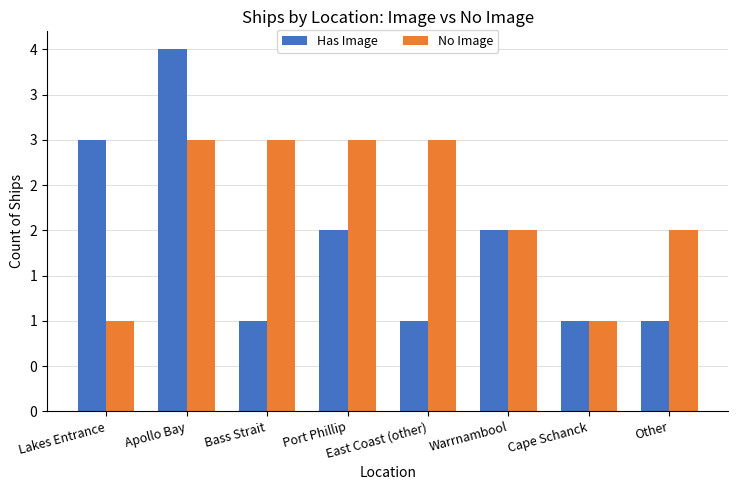

The No Image series shows 3 at Apollo Bay. True or false?

True